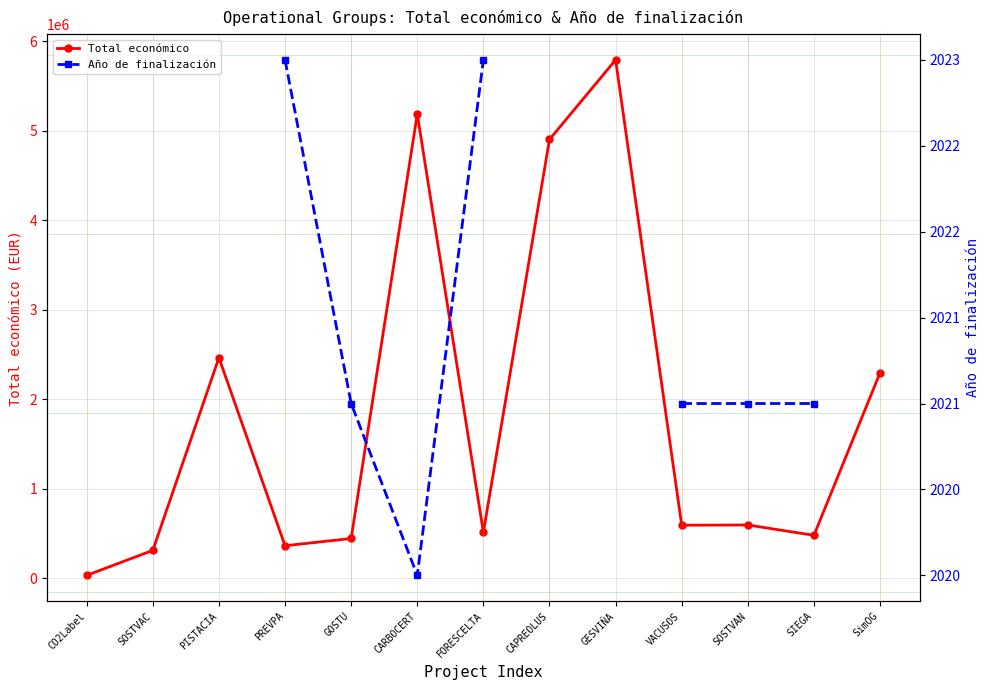

How many lines are shown in the chart?

2